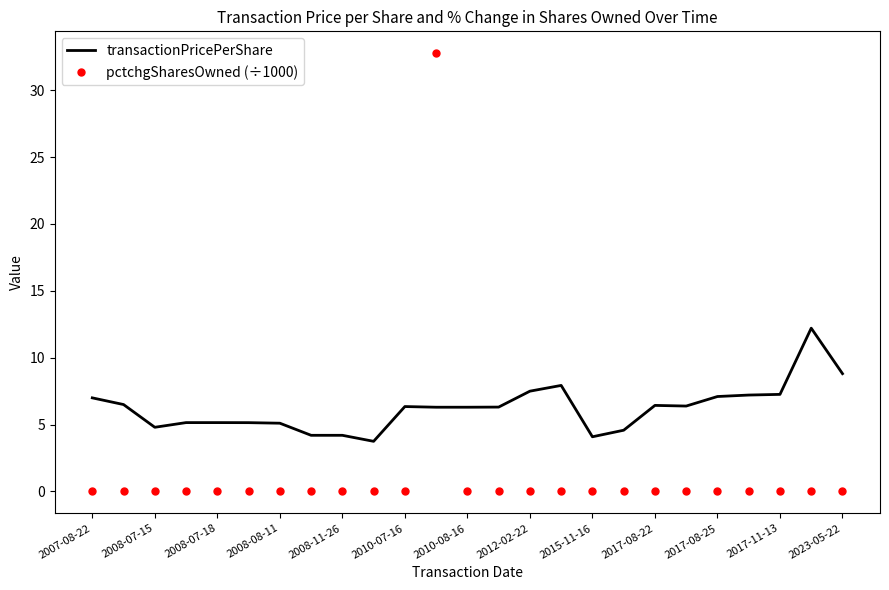

Which series has the largest range (max minus min)?

pctchgSharesOwned (÷1000)